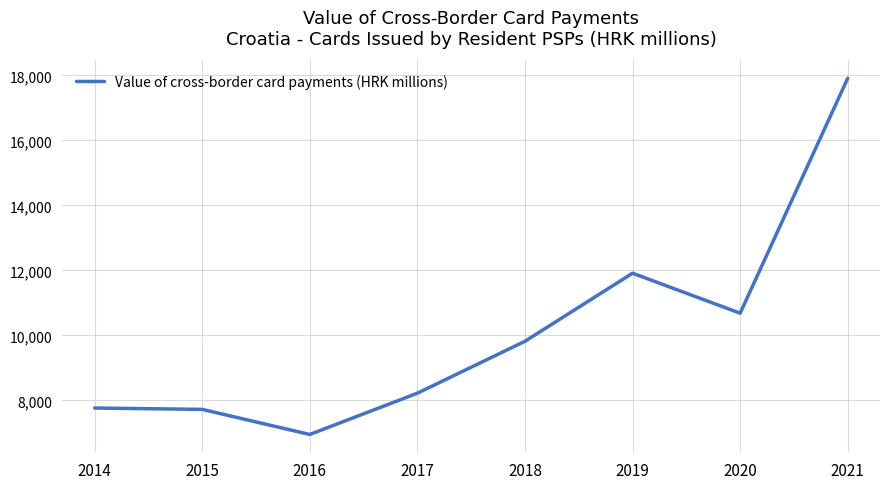

At which category does the data reach its first local valley?

2016